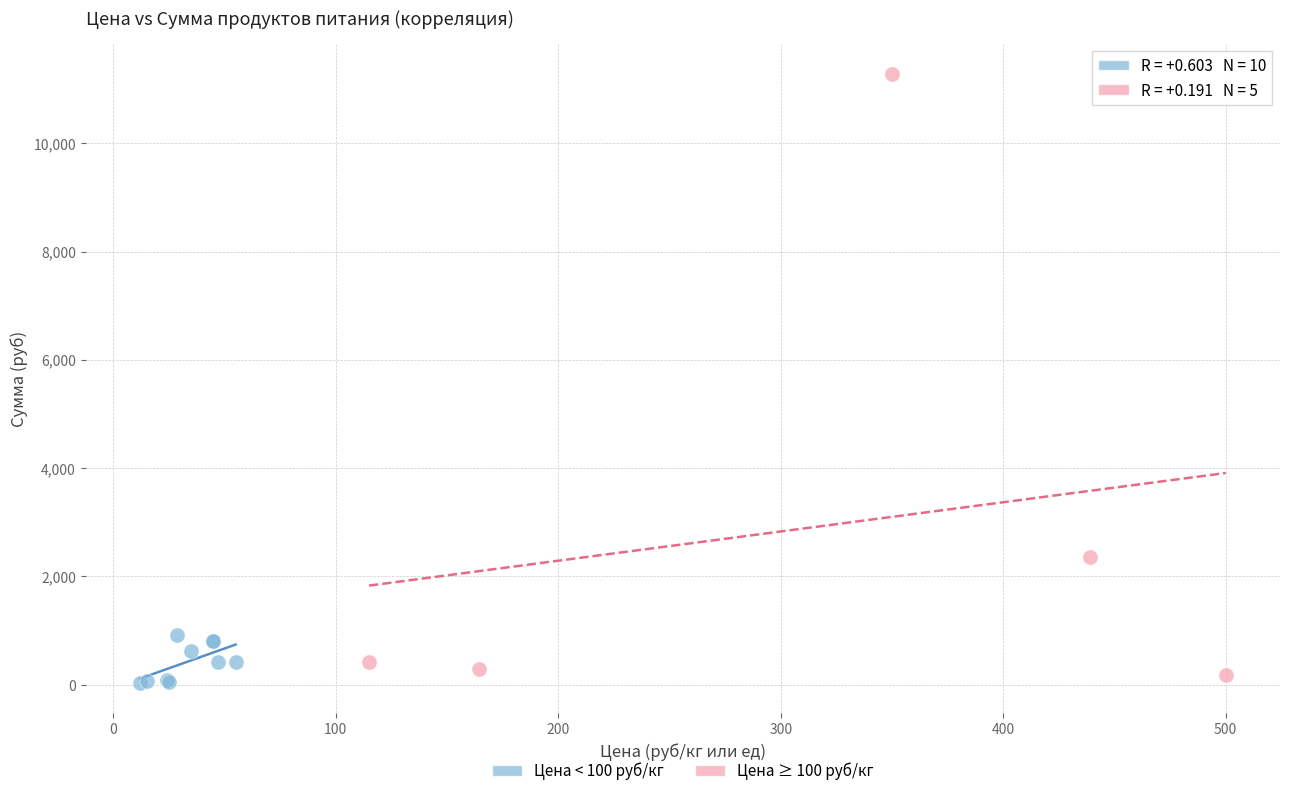

Which series reaches the maximum Y coordinate?

Цена ≥ 100 руб/кг